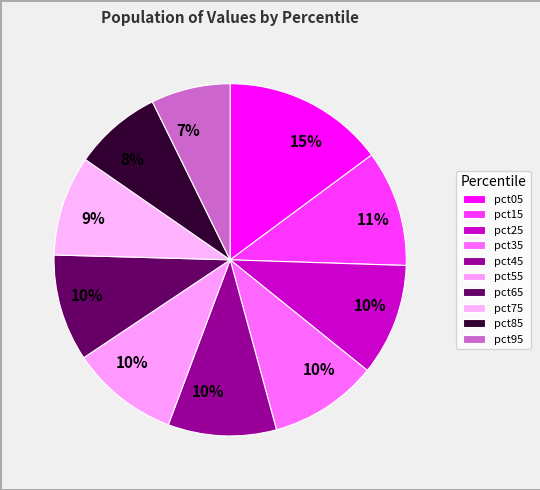

Does pct85 represent more than half of the total?

No